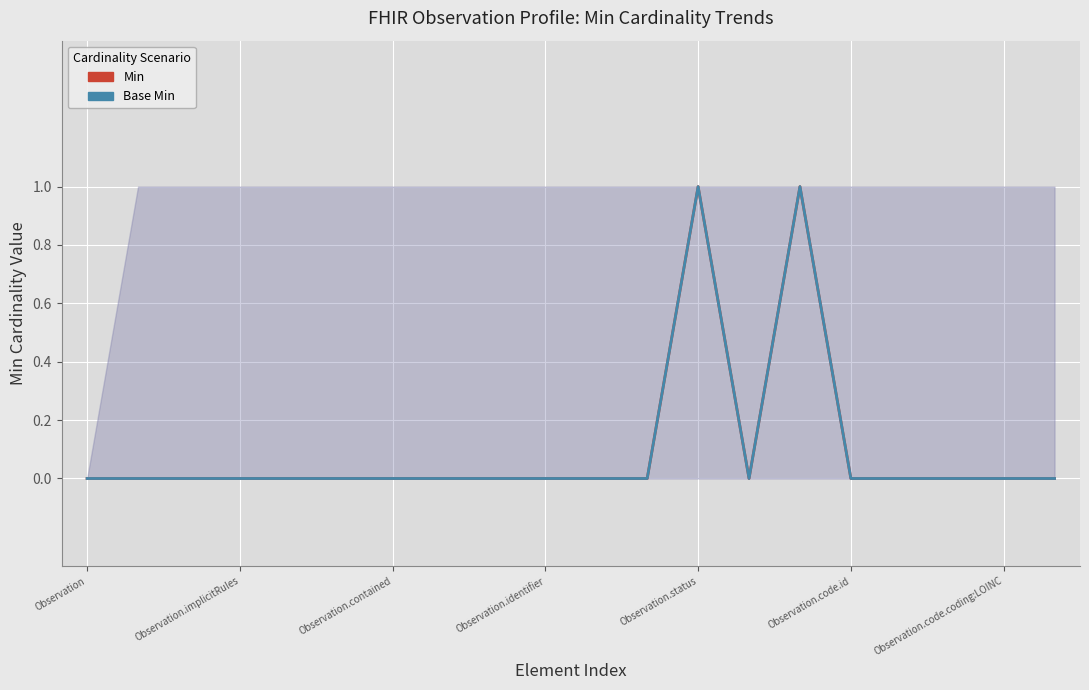

How many interior local valleys does the Min series have?

1